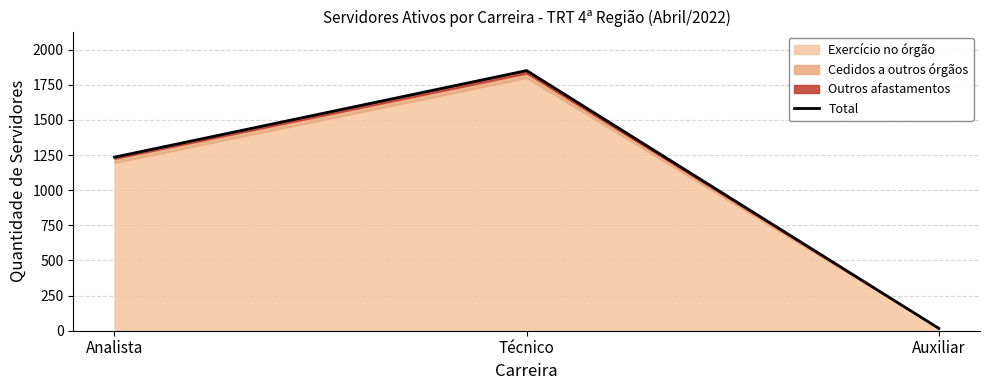

What is the label of the 1st point from the left?

Analista